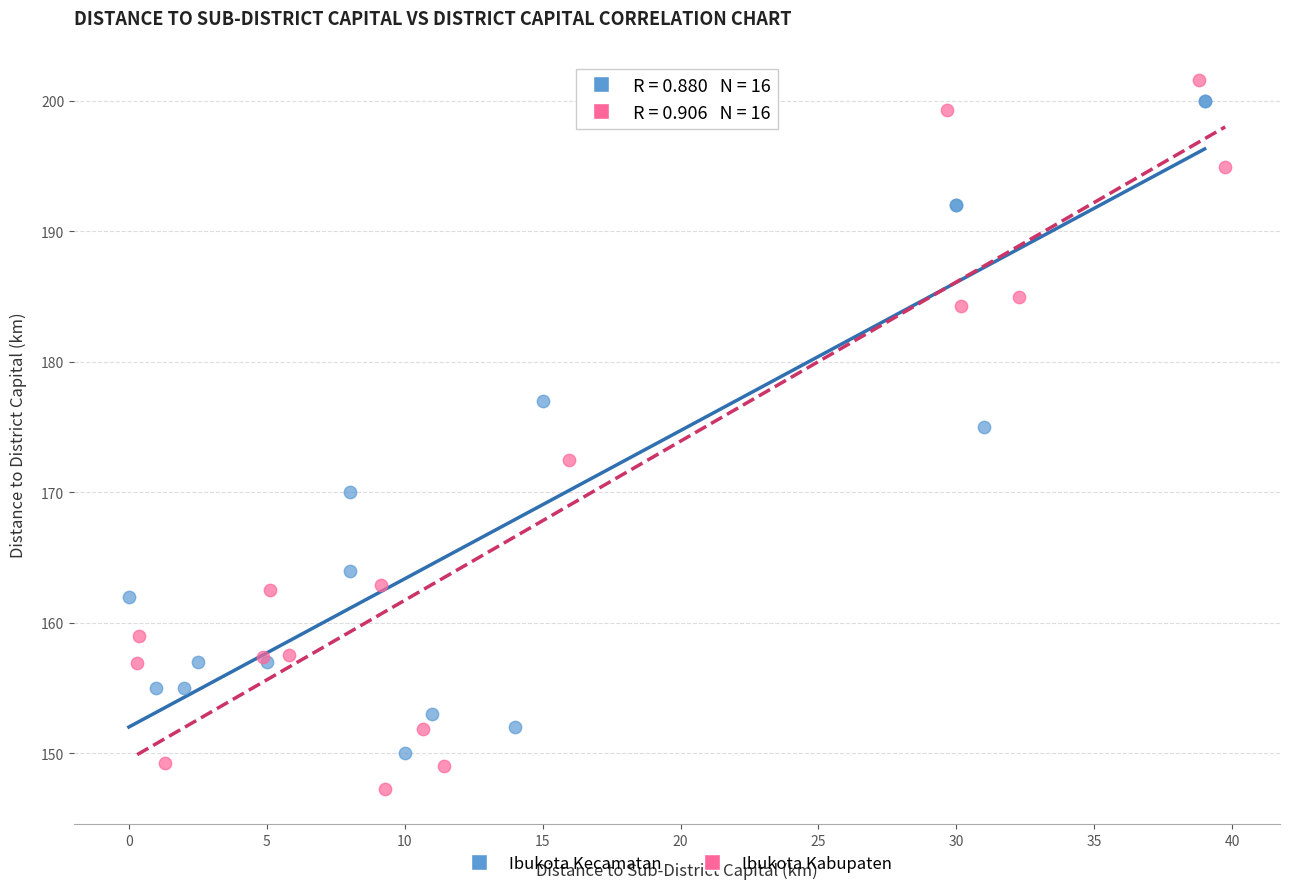

Which series reaches the minimum Y coordinate?

Ibukota Kabupaten